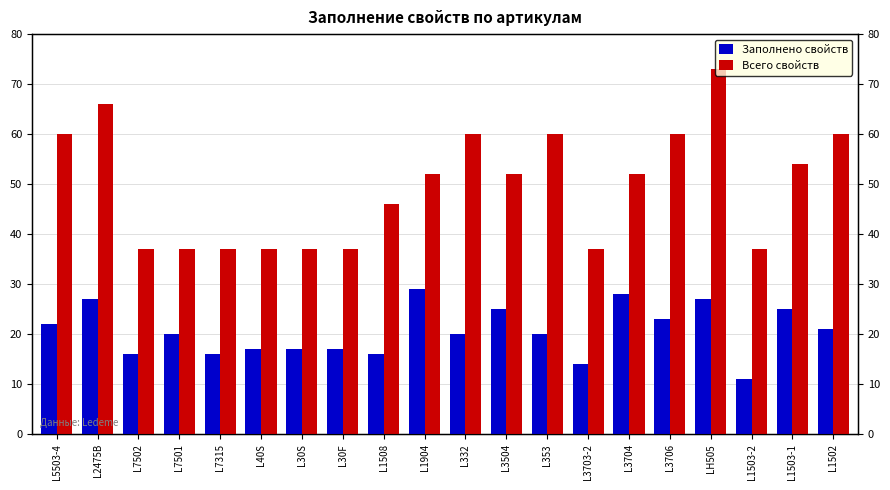

List the labels in order of Всего свойств value, smallest first.

L7502, L7501, L7315, L40S, L30S, L30F, L3703-2, L1503-2, L1508, L1904, L3504, L3704, L1503-1, L5503-4, L332, L353, L3706, L1502, L2475B, LH505